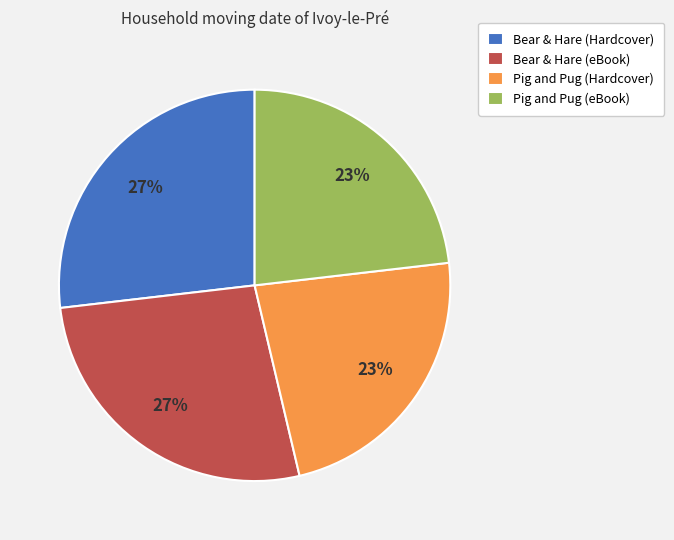

Which has a higher value, Bear & Hare (eBook) or Pig and Pug (eBook)?

Bear & Hare (eBook)